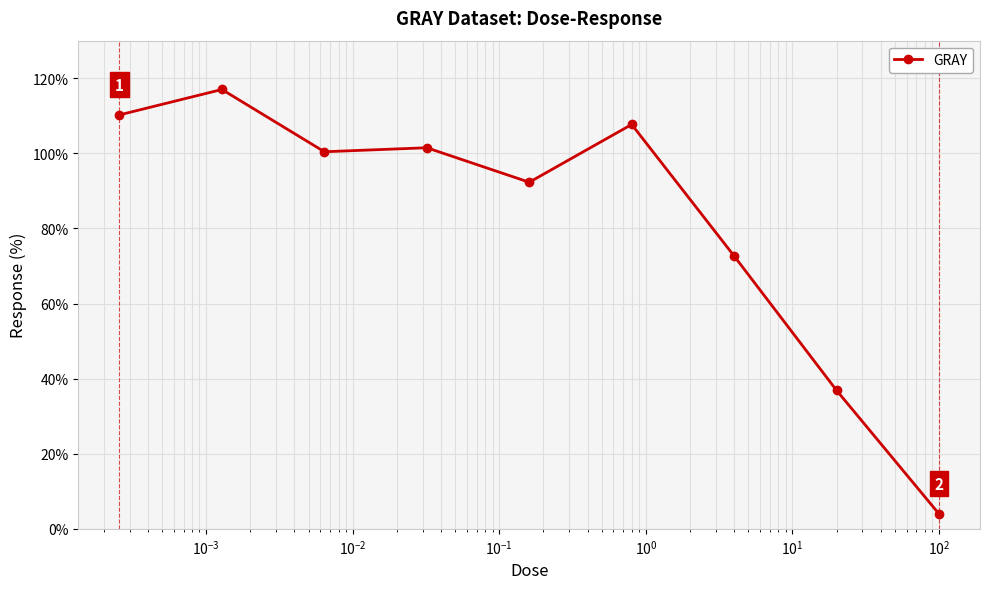

Count the number of data series in this chart.

1